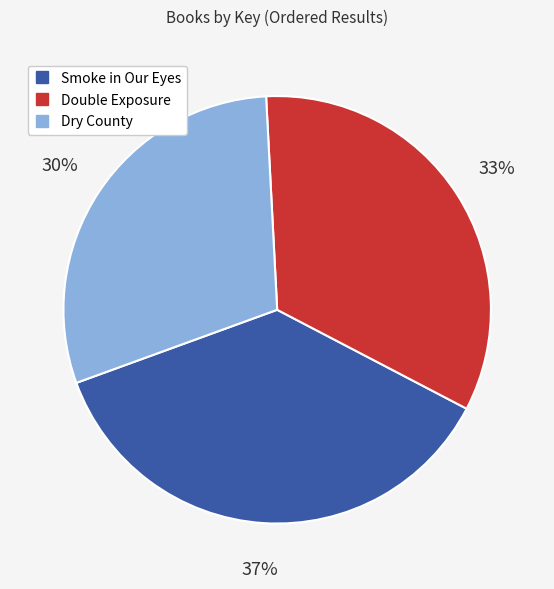

Rank the categories by value from lowest to highest.

Dry County, Double Exposure, Smoke in Our Eyes